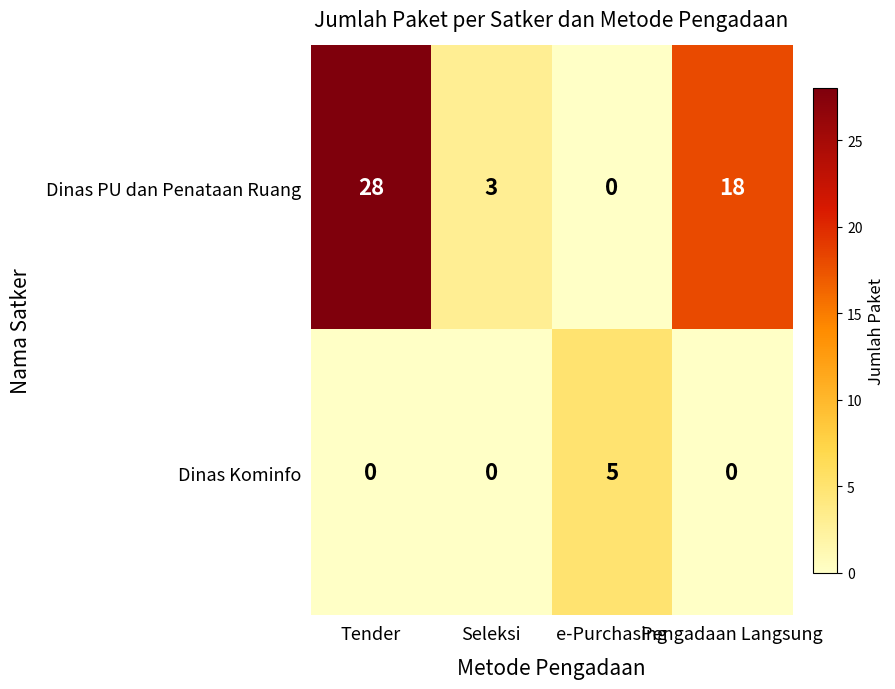

Count the Dinas Kominfo values in the range 0 to 5.

4